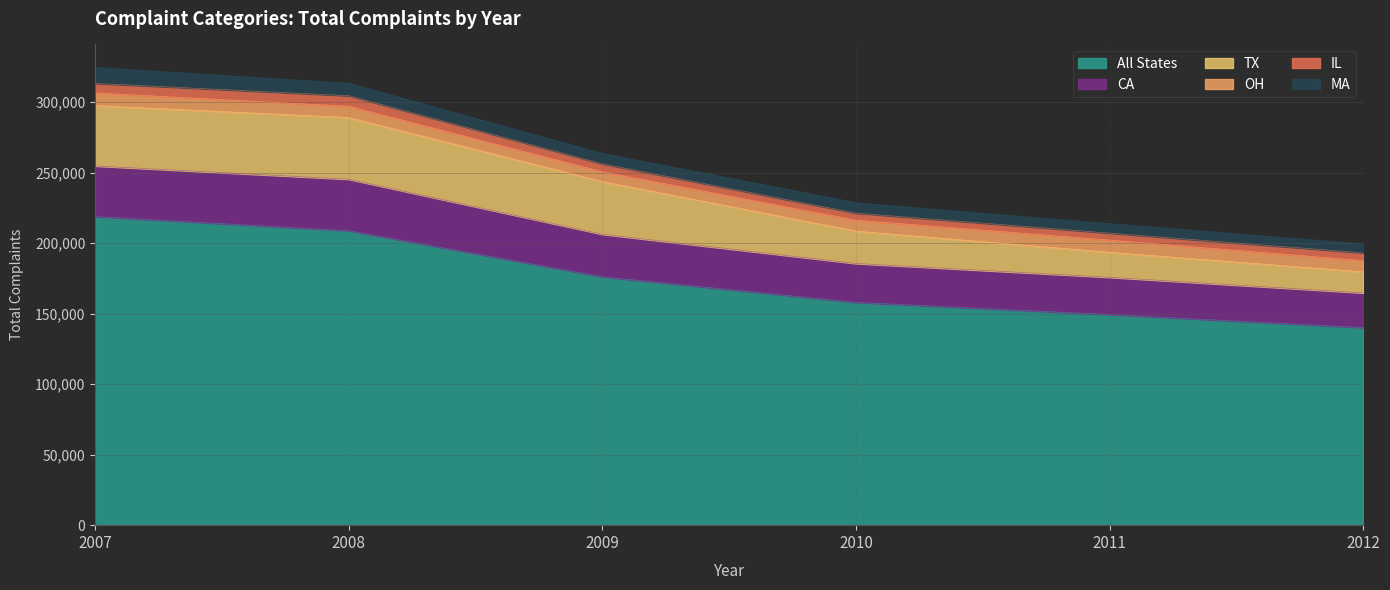

Does the chart display data point markers on the line(s)?

No